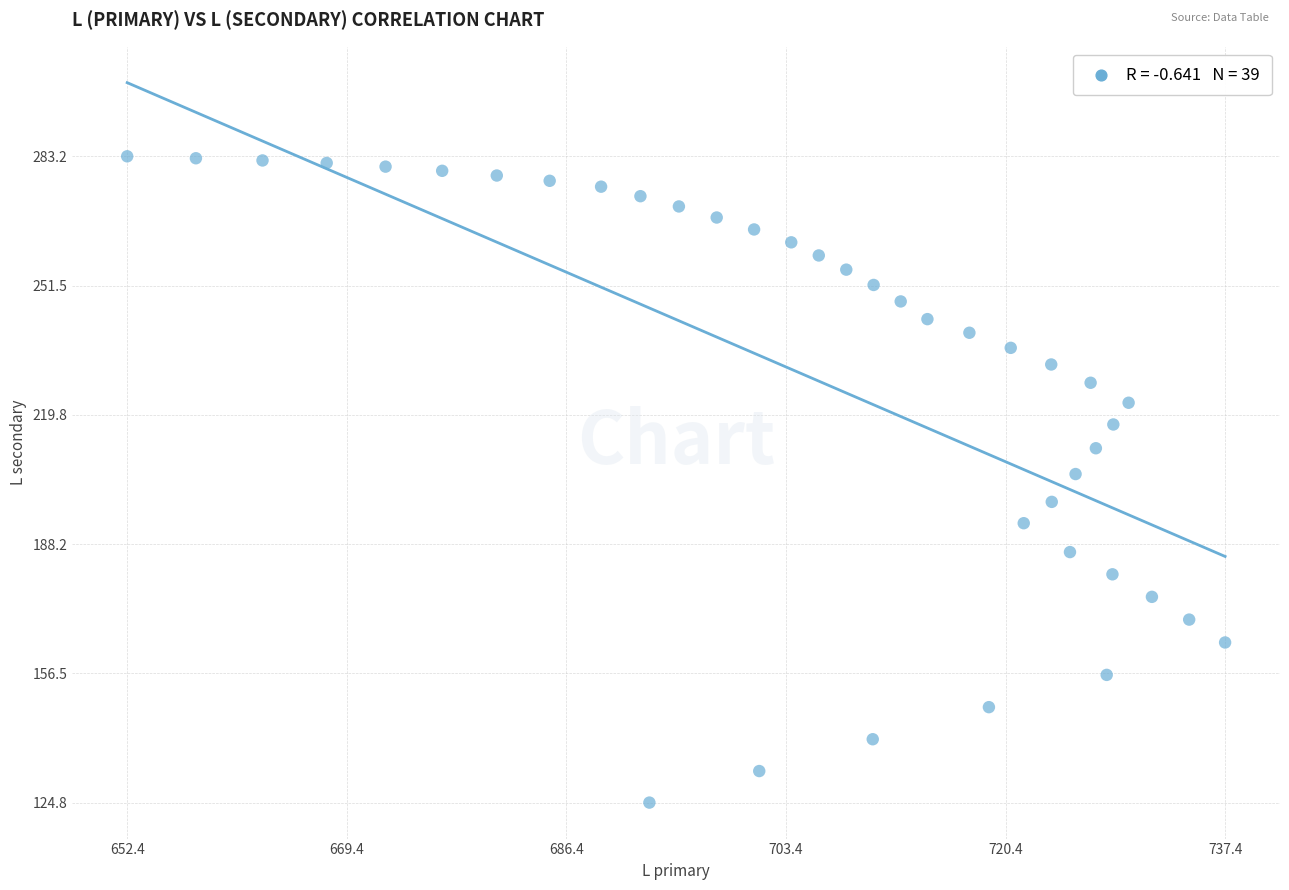

What is the range of Y values (max minus min)?

158.4